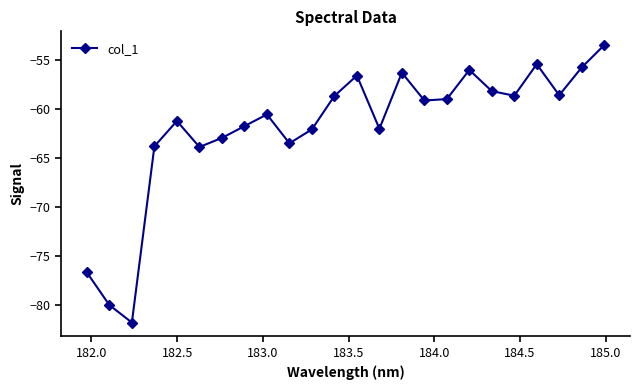

What is the minimum value shown in the chart?

-81.8